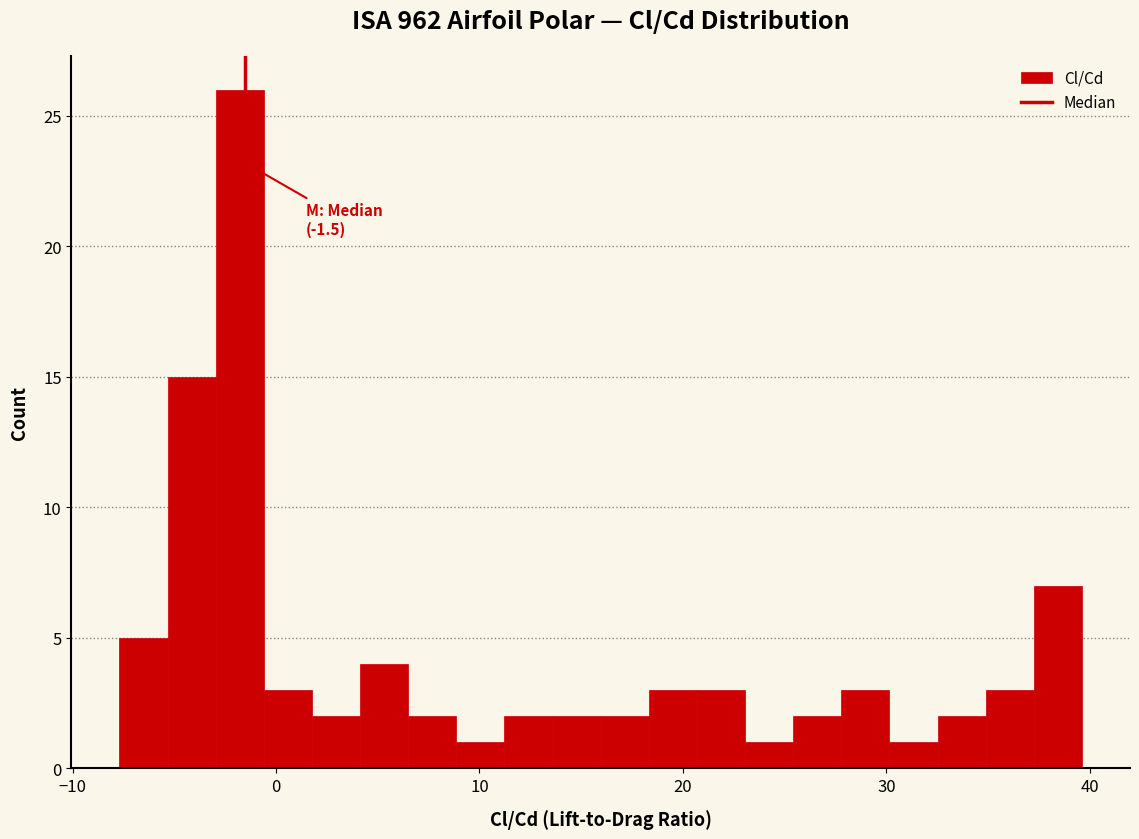

Read against the x-axis, roughly where is the centre of the tallest bar?

-2